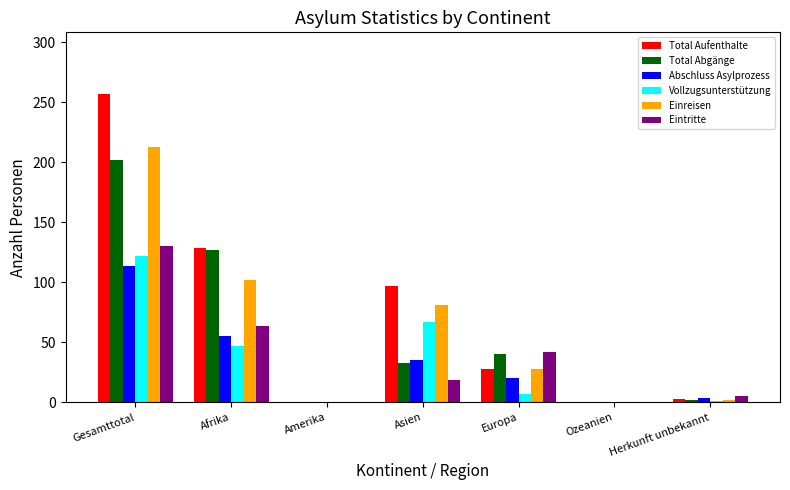

What is the sum of all Vollzugsunterstützung values?

244